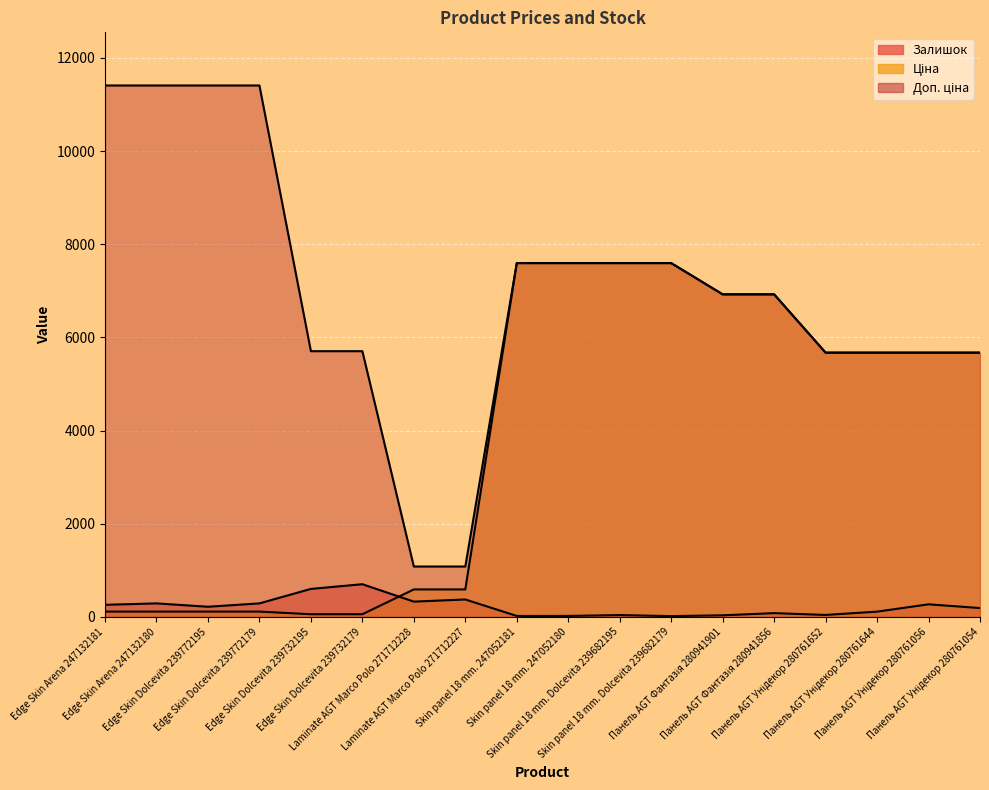

What is the value of the Ціна point at the 16th from the left?

5673.8